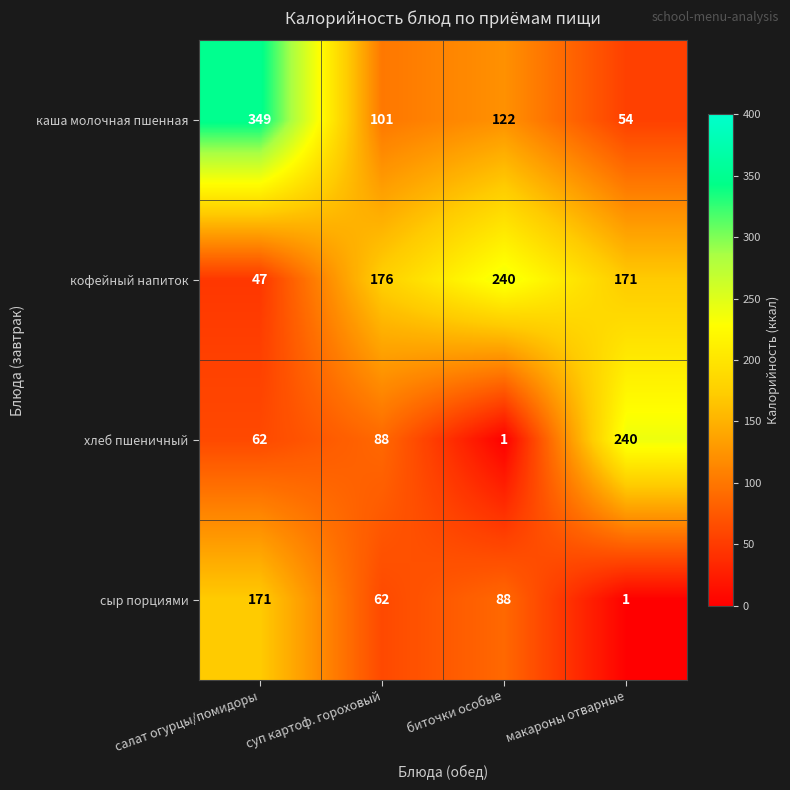

Between салат огурцы/помидоры and биточки особые, which series saw the biggest shift?

каша молочная пшенная